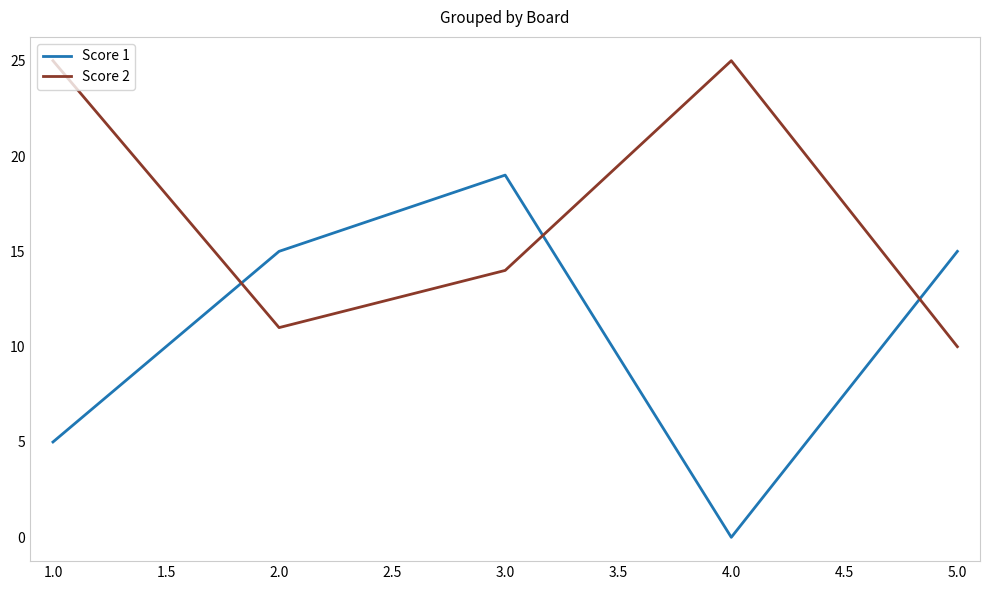

What position from the left is 4.0?

4